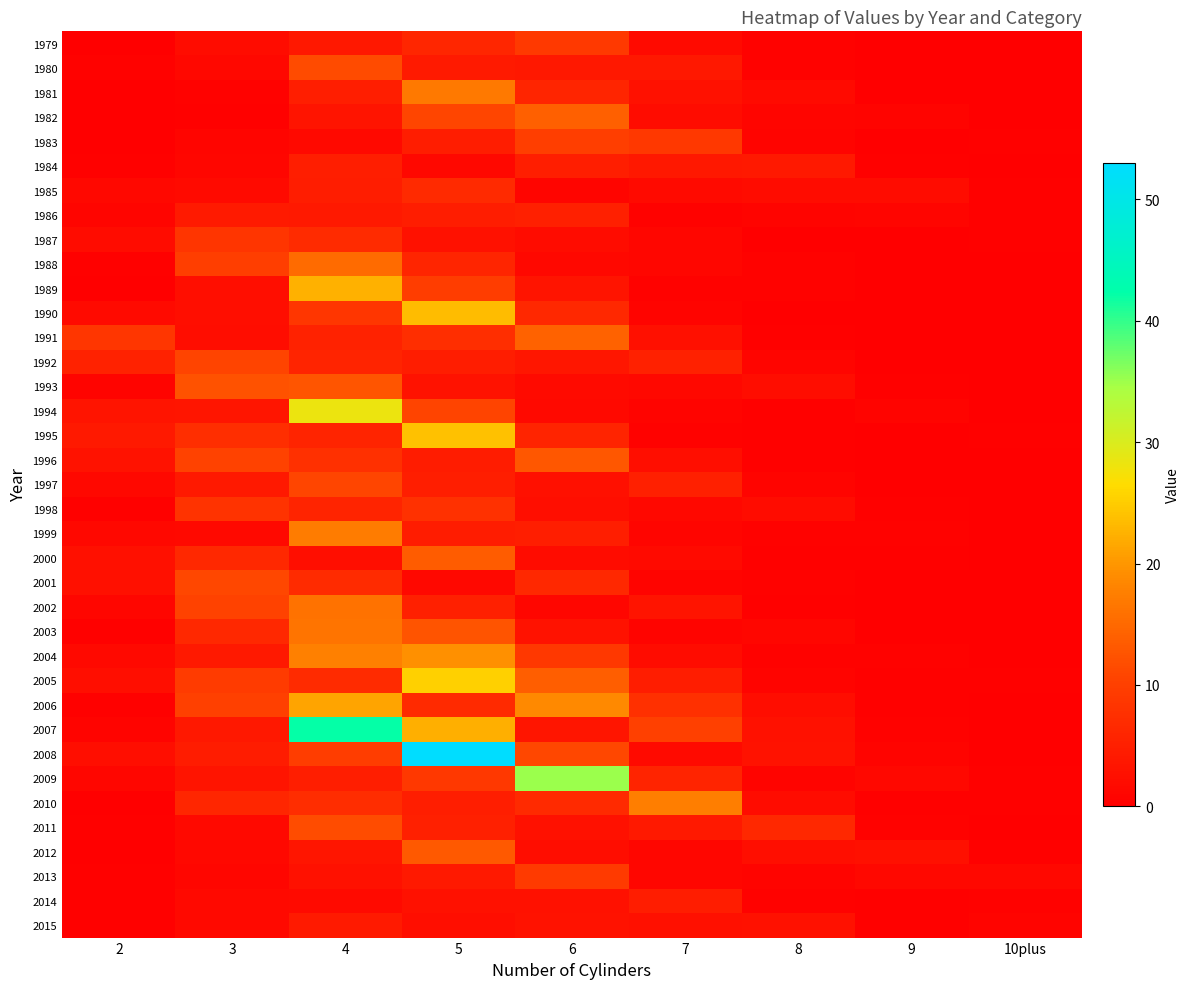

Reading left to right, transcribe all the data shown in this chart.

1979: 2=0.1	3=1.9	4=3.8	5=6.1	6=9.0	7=1.7	8=0.4	9=0.1	10plus=0.0
1980: 2=0.6	3=1.4	4=11.5	5=4.3	6=3.8	7=3.7	8=0.5	9=0.1	10plus=0.0
1981: 2=0.0	3=0.5	4=4.9	5=16.9	6=6.0	7=2.8	8=1.8	9=0.2	10plus=0.0
1982: 2=0.1	3=0.2	4=3.1	5=10.9	6=14.0	7=2.1	8=1.0	9=0.7	10plus=0.2
1983: 2=0.0	3=1.0	4=1.6	5=4.6	6=9.8	7=8.8	8=0.8	9=0.2	10plus=0.3
1984: 2=0.2	3=1.1	4=4.9	5=1.3	6=4.8	7=3.7	8=4.1	9=0.2	10plus=0.1
1985: 2=1.3	3=1.7	4=4.6	5=6.8	6=0.9	7=1.7	8=1.9	9=1.9	10plus=0.2
1986: 2=1.0	3=4.2	4=4.1	5=4.7	6=5.1	7=0.5	8=0.8	9=0.9	10plus=0.3
1987: 2=1.9	3=8.3	4=7.0	5=2.7	6=2.0	7=1.1	8=0.1	9=0.2	10plus=0.2
1988: 2=0.2	3=9.8	4=15.2	5=5.8	6=1.3	7=1.1	8=0.6	9=0.1	10plus=0.1
1989: 2=0.2	3=2.5	4=22.6	5=9.6	6=3.2	7=0.5	8=0.6	9=0.1	10plus=0.0
1990: 2=1.9	3=2.4	4=8.6	5=23.6	6=6.3	7=0.8	8=0.1	9=0.1	10plus=0.0
1991: 2=8.6	3=2.1	4=5.4	5=7.3	6=14.1	7=2.6	8=0.3	9=0.0	10plus=0.0
1992: 2=5.4	3=10.7	4=5.7	5=4.6	6=3.7	7=5.2	8=1.0	9=0.1	10plus=0.0
1993: 2=0.8	3=12.3	4=12.8	5=3.0	6=1.7	7=1.4	8=2.2	9=0.3	10plus=0.0
1994: 2=3.2	3=3.3	4=28.3	5=10.7	6=1.5	7=0.7	8=0.4	9=0.6	10plus=0.1
1995: 2=4.0	3=7.3	4=5.7	5=23.9	6=5.8	7=0.6	8=0.3	9=0.2	10plus=0.3
1996: 2=3.1	3=10.6	4=7.6	5=4.5	6=12.9	7=2.3	8=0.2	9=0.1	10plus=0.1
1997: 2=1.4	3=3.9	4=10.9	5=4.9	6=2.6	7=5.0	8=0.7	9=0.1	10plus=0.0
1998: 2=0.3	3=8.3	4=5.7	5=7.9	6=2.4	7=1.4	8=1.9	9=0.3	10plus=0.0
1999: 2=1.4	3=1.6	4=17.2	5=4.5	6=4.8	7=0.9	8=0.6	9=0.5	10plus=0.1
2000: 2=2.7	3=6.3	4=2.4	5=13.6	6=1.9	7=1.7	8=0.3	9=0.2	10plus=0.2
2001: 2=2.5	3=11.1	4=7.0	5=1.4	6=6.3	7=0.7	8=0.5	9=0.1	10plus=0.0
2002: 2=1.1	3=10.4	4=16.0	5=5.1	6=1.1	7=3.1	8=0.3	9=0.2	10plus=0.0
2003: 2=0.4	3=6.4	4=16.3	5=12.5	6=3.0	7=0.7	8=1.2	9=0.1	10plus=0.0
2004: 2=1.6	3=4.1	4=17.7	5=19.4	6=8.9	7=1.9	8=0.5	9=0.5	10plus=0.1
2005: 2=2.4	3=9.4	4=6.9	5=25.4	6=13.8	7=4.6	8=0.8	9=0.3	10plus=0.2
2006: 2=0.2	3=10.0	4=21.2	5=6.6	6=18.8	7=7.6	8=2.2	9=0.3	10plus=0.1
2007: 2=0.8	3=3.9	4=42.2	5=22.2	6=3.4	7=10.0	8=2.7	9=0.5	10plus=0.1
2008: 2=2.3	3=4.5	4=9.7	5=53.0	6=11.0	7=1.7	8=3.0	9=0.8	10plus=0.2
2009: 2=1.1	3=3.2	4=4.9	5=8.9	6=35.0	7=5.7	8=0.7	9=1.4	10plus=0.4
2010: 2=0.1	3=6.0	4=7.1	5=4.8	6=6.8	7=17.5	8=1.9	9=0.4	10plus=0.4
2011: 2=0.3	3=1.6	4=11.8	5=5.1	6=2.9	7=4.0	8=6.2	9=0.5	10plus=0.1
2012: 2=0.2	3=1.3	4=3.4	5=13.1	6=2.2	7=1.2	8=2.5	9=2.7	10plus=0.2
2013: 2=0.2	3=1.0	4=2.9	5=4.0	6=9.2	7=1.2	8=0.7	9=1.2	10plus=1.4
2014: 2=0.2	3=1.5	4=1.8	5=2.7	6=2.7	7=4.7	8=0.4	9=0.4	10plus=0.6
2015: 2=0.2	3=1.5	4=4.2	5=2.3	6=2.9	7=2.6	8=2.7	9=0.2	10plus=0.8